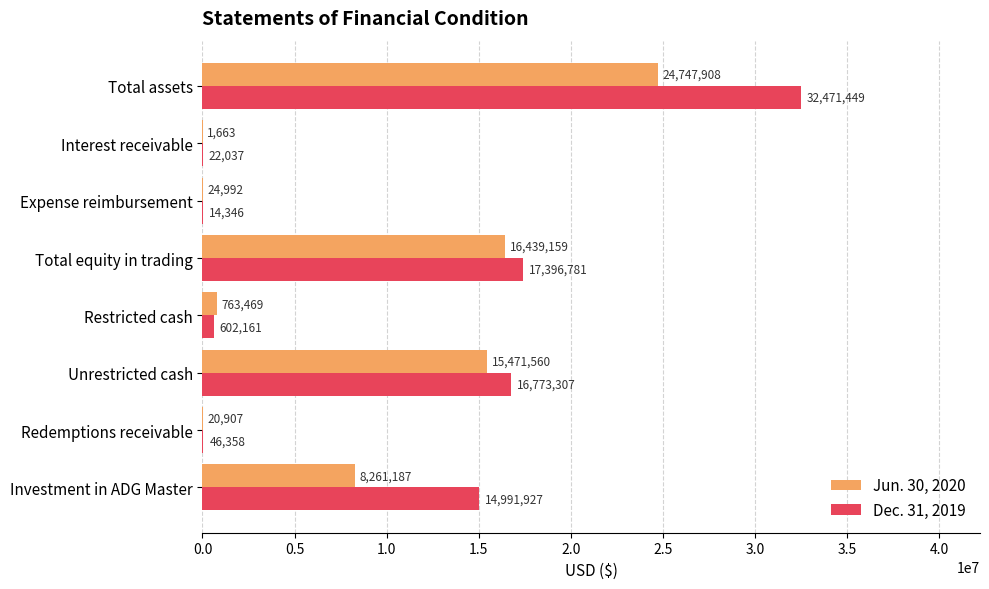

At which label is Jun. 30, 2020 closest to 12374785?

Unrestricted cash